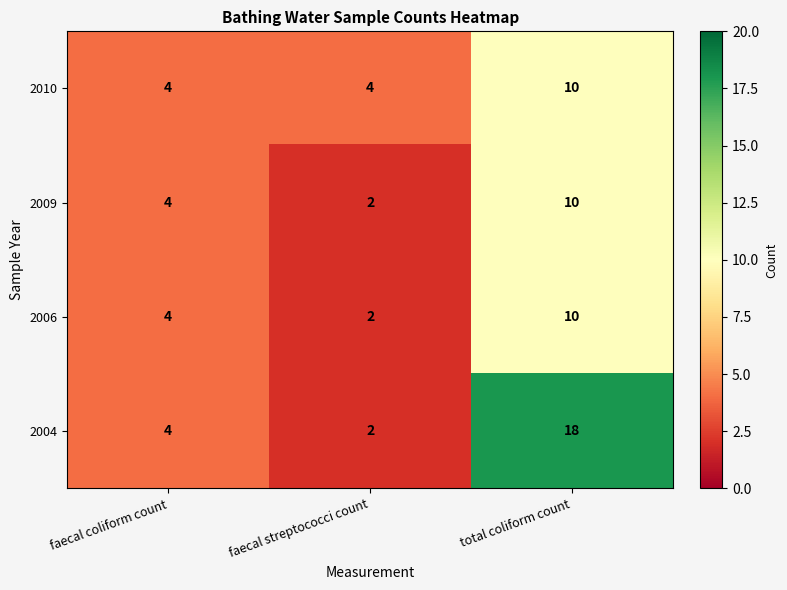

What is the spread (max minus min) of values at total coliform count?

8